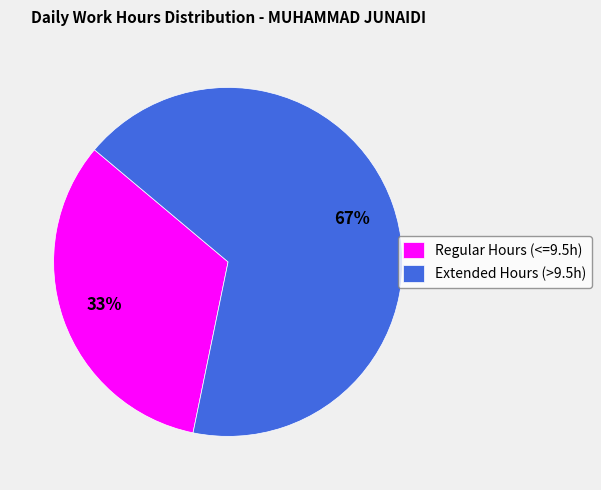

To the nearest percent, what portion does Regular Hours (<=9.5h) represent?

33%